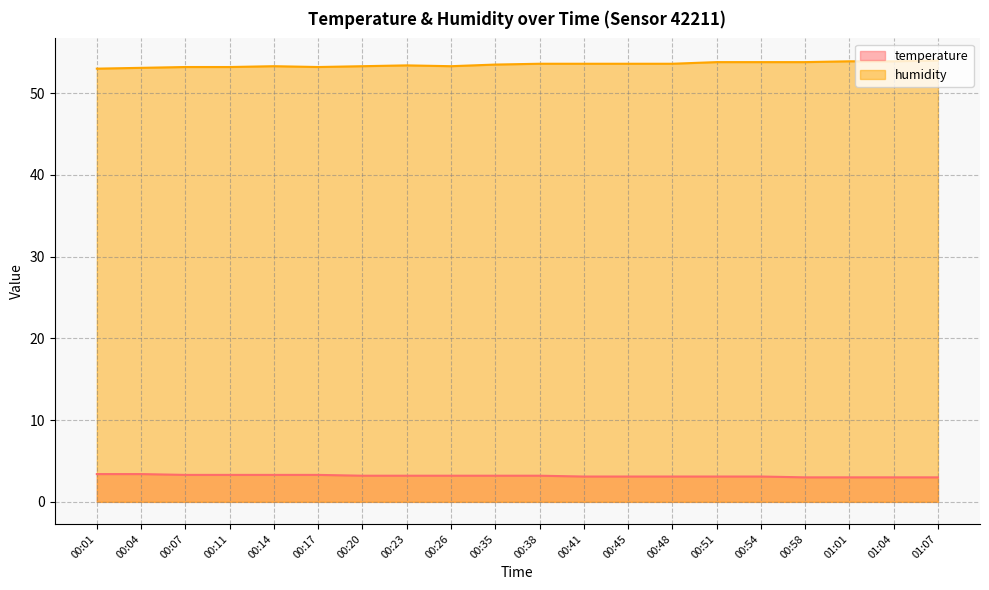

What is the approximate value of humidity at 00:26?

53.3